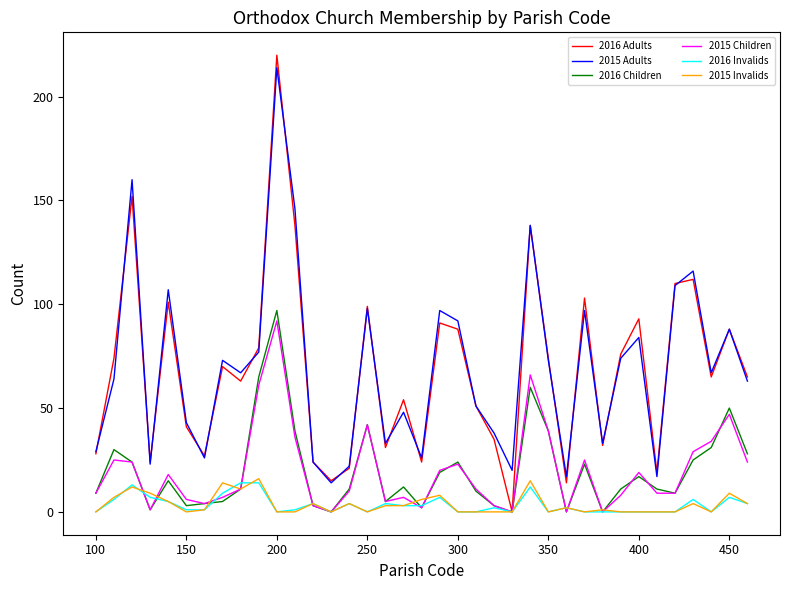

True or false: 2016 Invalids and 2015 Adults cross at least once.

False